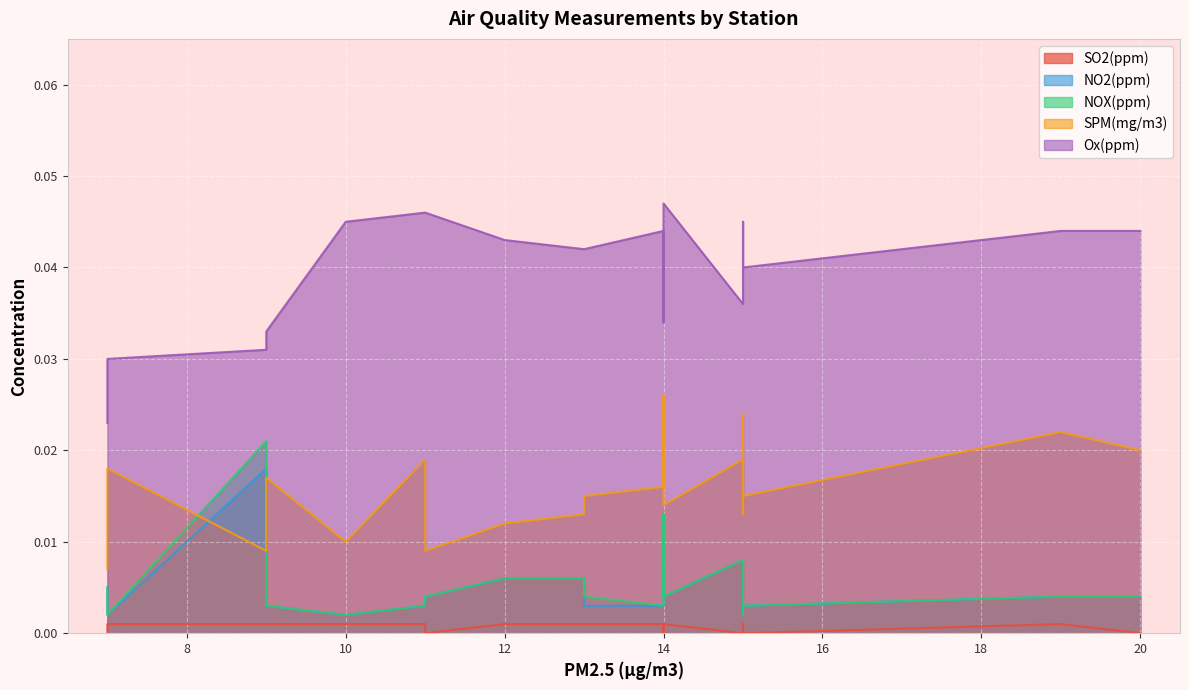

Is it true that NO2(ppm) equals 0.0 at 伊賀緑ヶ丘中学校?

False